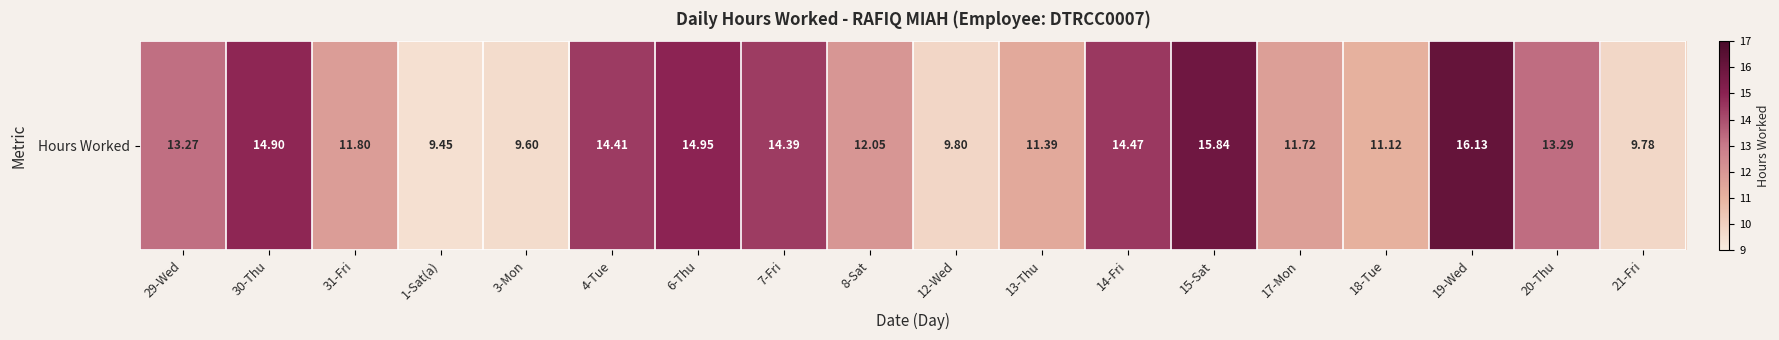

List the labels in order of value, largest first.

19-Wed, 15-Sat, 6-Thu, 30-Thu, 14-Fri, 4-Tue, 7-Fri, 20-Thu, 29-Wed, 8-Sat, 31-Fri, 17-Mon, 13-Thu, 18-Tue, 12-Wed, 21-Fri, 3-Mon, 1-Sat(a)